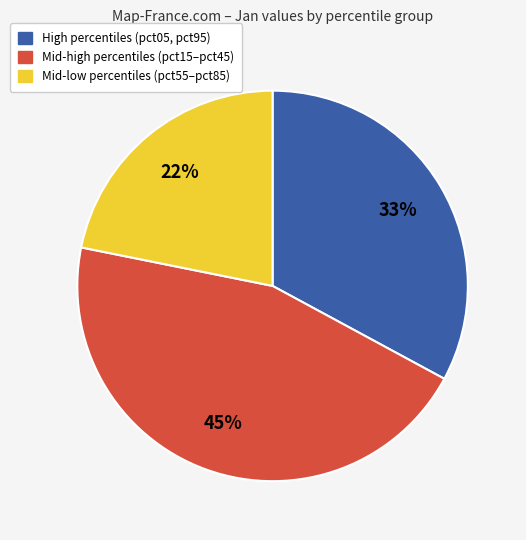

To the nearest percent, what is the average slice percentage?

33%